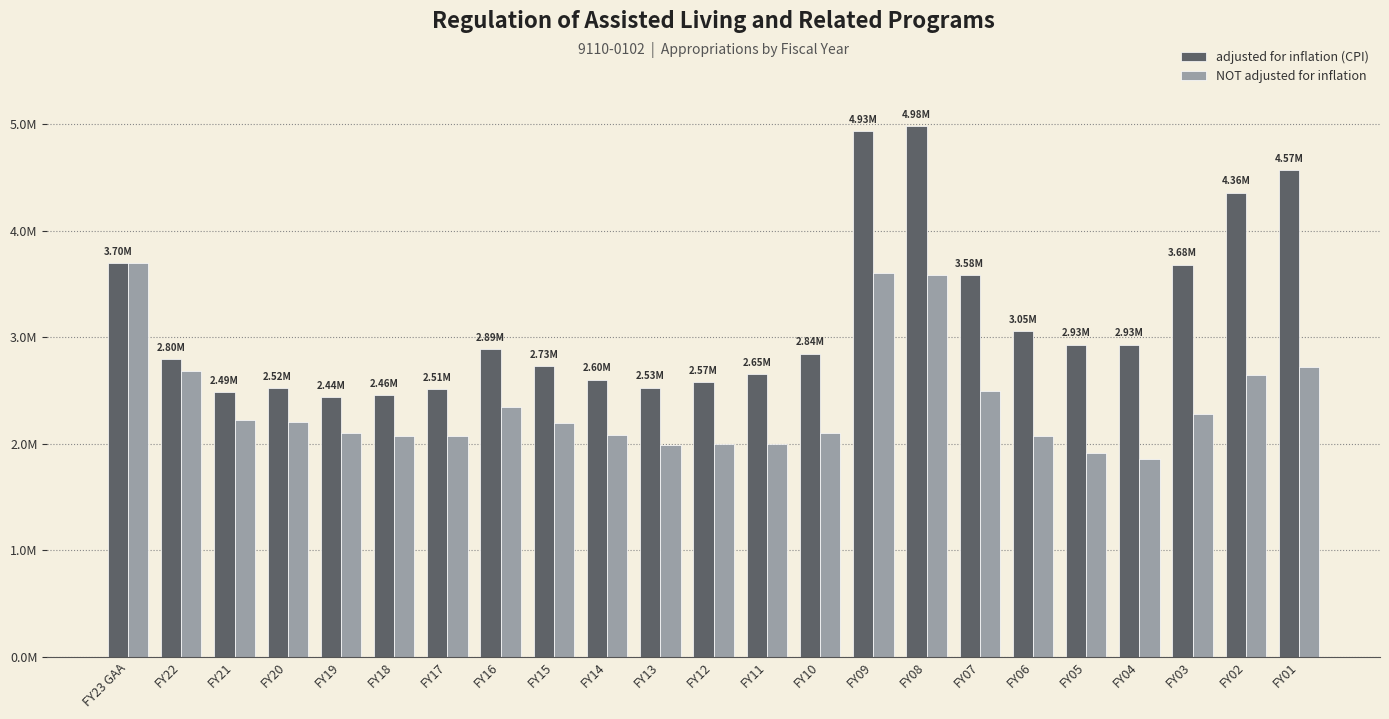

Which series has the largest range (max minus min)?

adjusted for inflation (CPI)